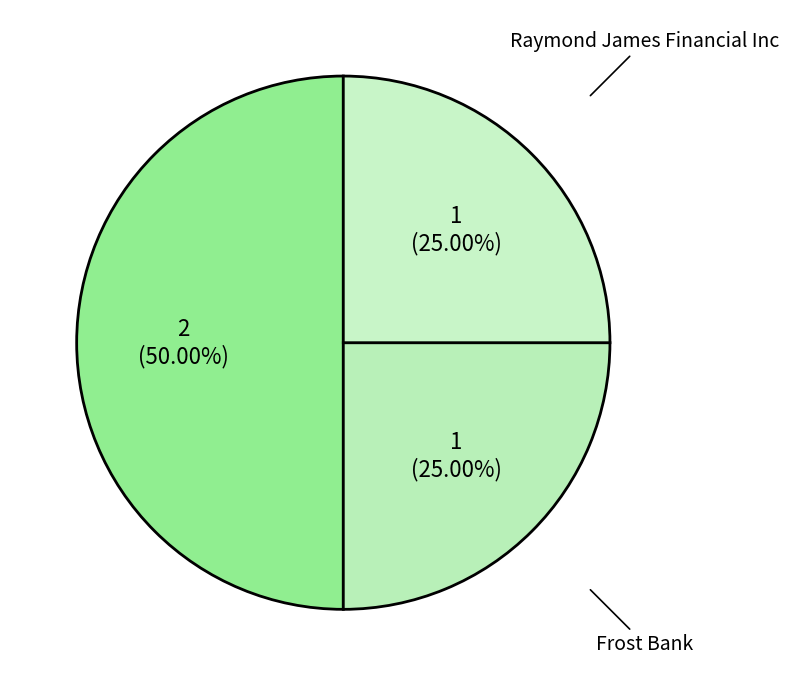

How much of the chart is everything except Frost Bank?

75.0%